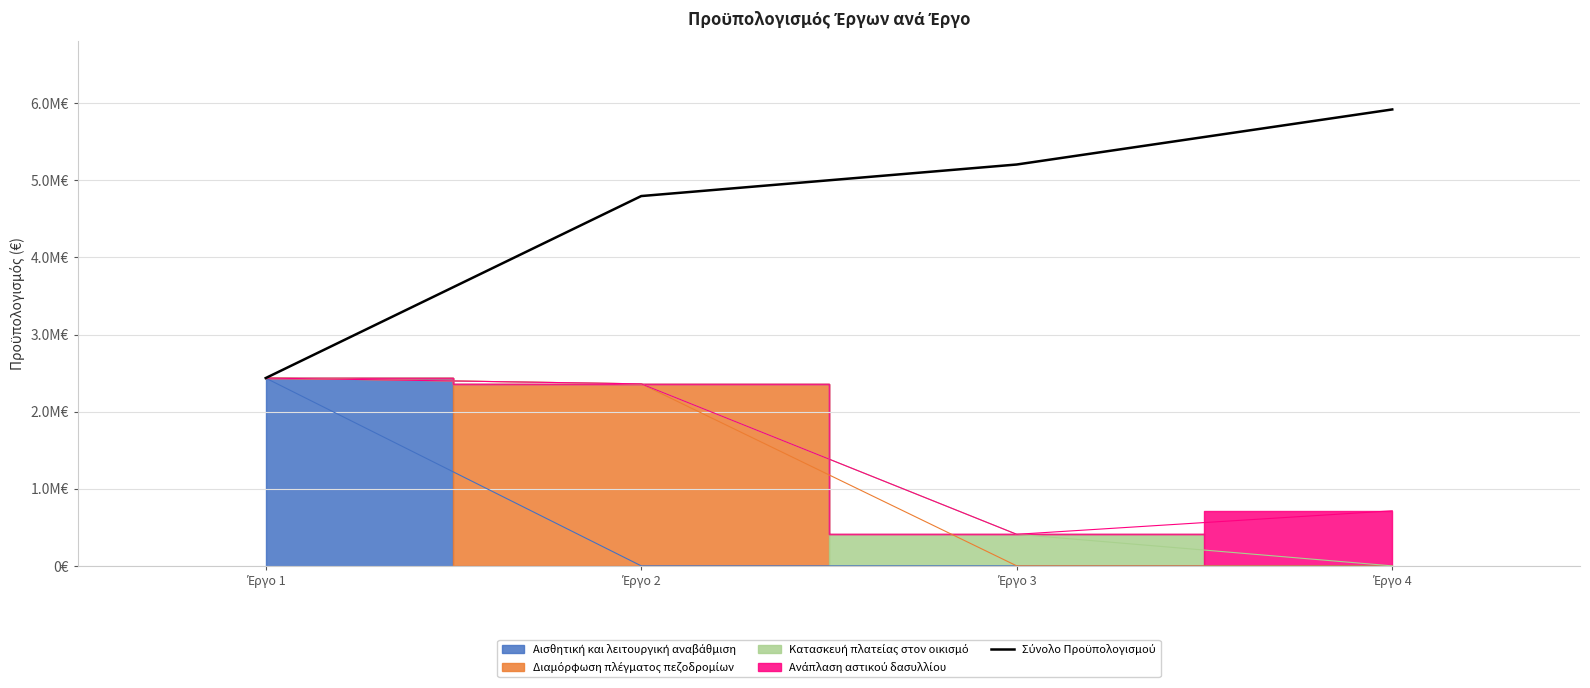

What is the ratio of the value at Έργο 3 to the value at Έργο 1?

2.1